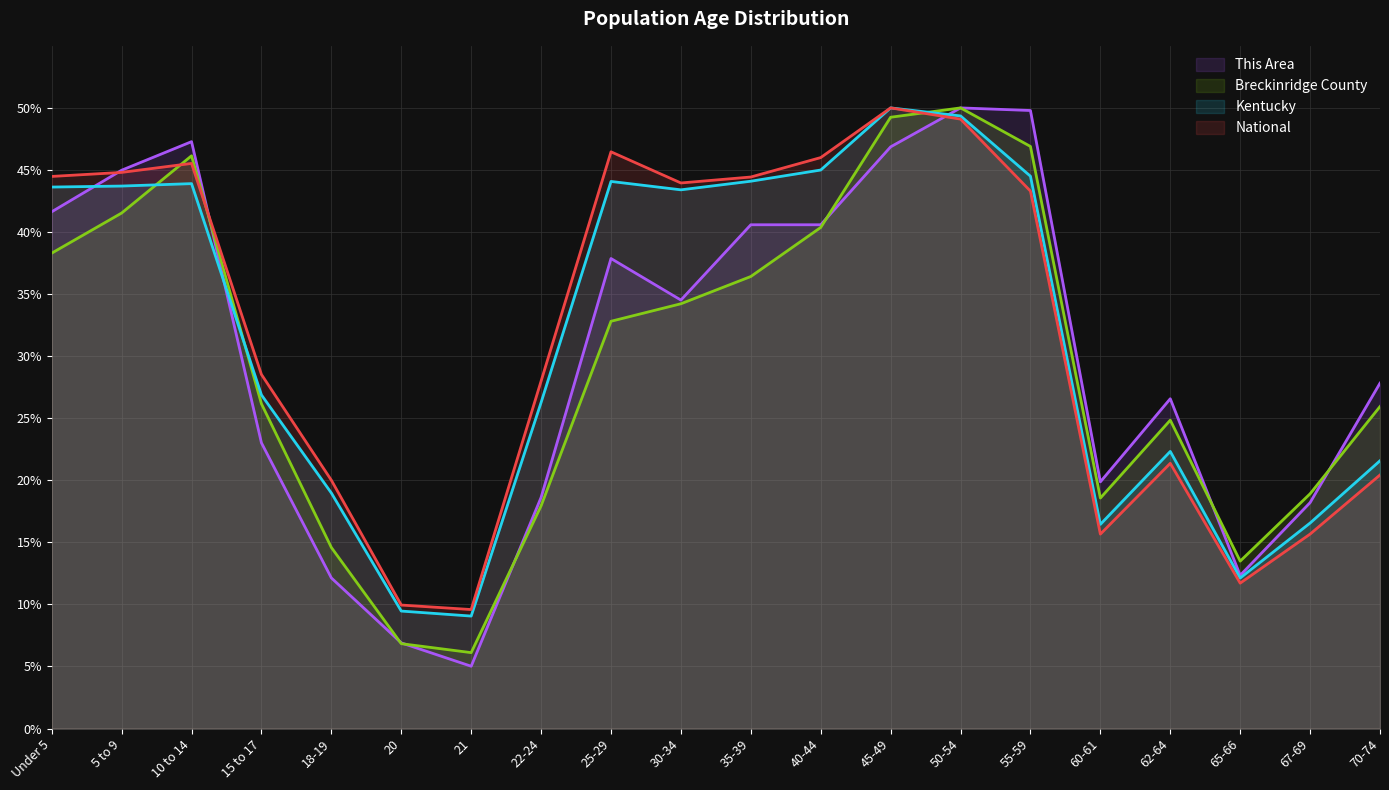

How many times do This Area and Kentucky cross each other?

3